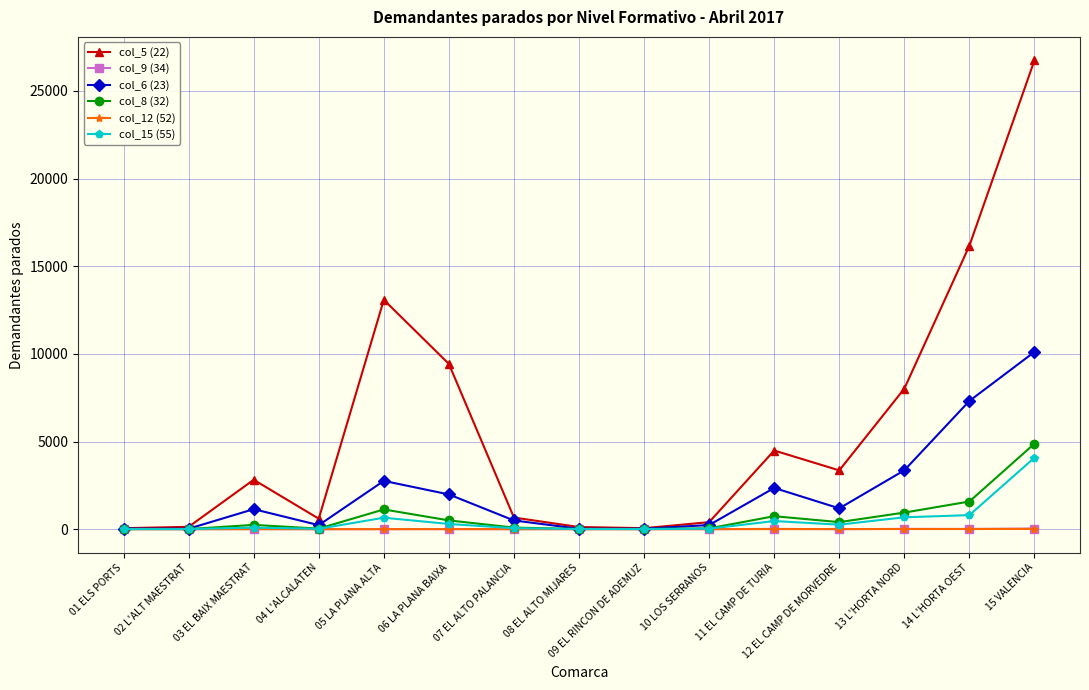

What is the label of the 9th point from the left?

09 EL RINCON DE ADEMUZ